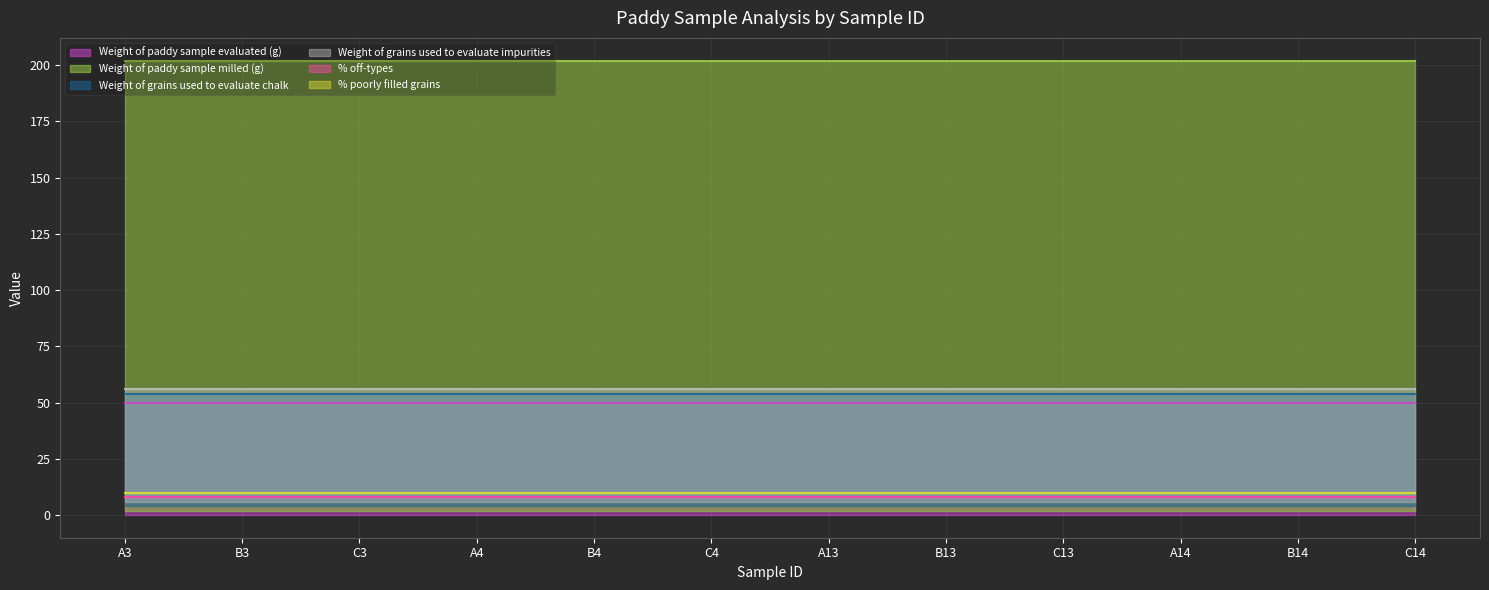

List the series in order of their peak value, lowest first.

% off-types, % poorly filled grains, Weight of paddy sample evaluated (g), Weight of grains used to evaluate chalk, Weight of grains used to evaluate impurities, Weight of paddy sample milled (g)